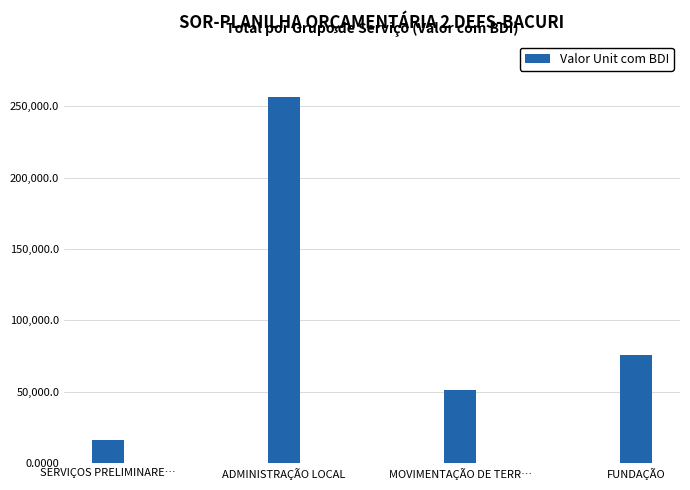

Reading right to left, what are all the values shown in this chart?

FUNDAÇÃO=75976.6	MOVIMENTAÇÃO DE TERR…=51077.6	ADMINISTRAÇÃO LOCAL=256786.8	SERVIÇOS PRELIMINARE…=16231.5